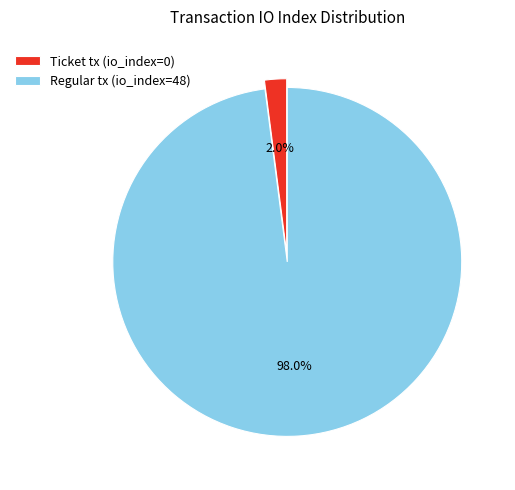

How many segments does this pie chart have?

2